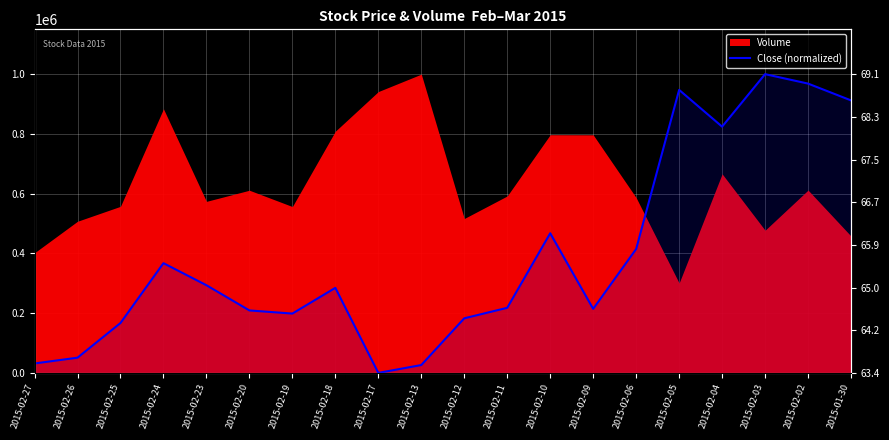

Reading right to left, transcribe all the data shown in this chart.

2015-01-30=911944.1	2015-02-02=968171.9	2015-02-03=999800.0	2015-02-04=824088.2	2015-02-05=947086.5	2015-02-06=414679.8	2015-02-09=214368.4	2015-02-10=467393.3	2015-02-11=217882.6	2015-02-12=182740.2	2015-02-13=26356.8	2015-02-17=0.0	2015-02-18=284653.1	2015-02-19=198554.3	2015-02-20=209097.0	2015-02-23=293438.7	2015-02-24=367237.6	2015-02-25=166926.2	2015-02-26=50956.4	2015-02-27=31628.1